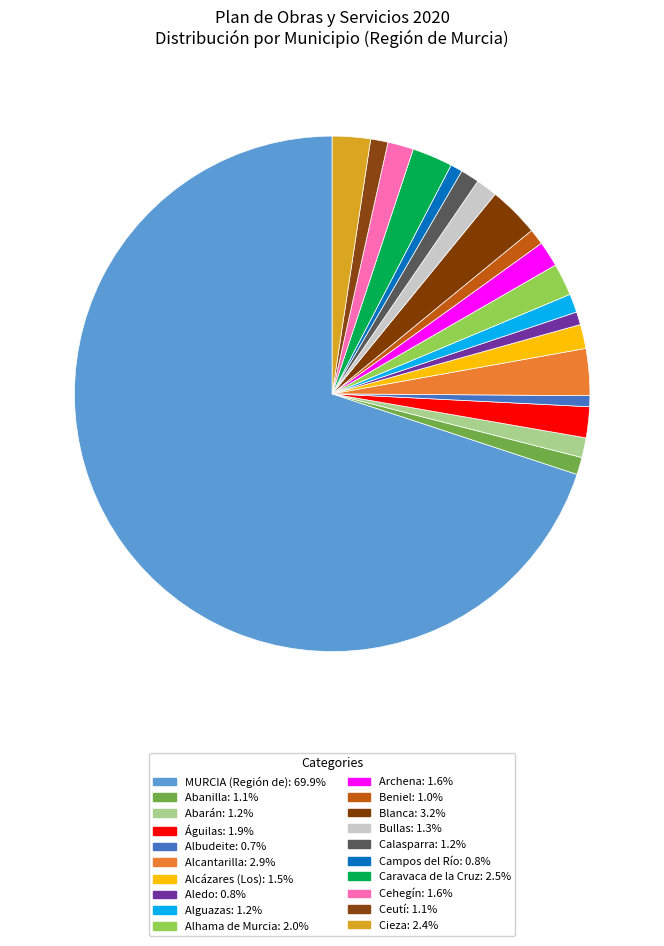

The Bullas slice represents 1% of the pie. True or false?

True